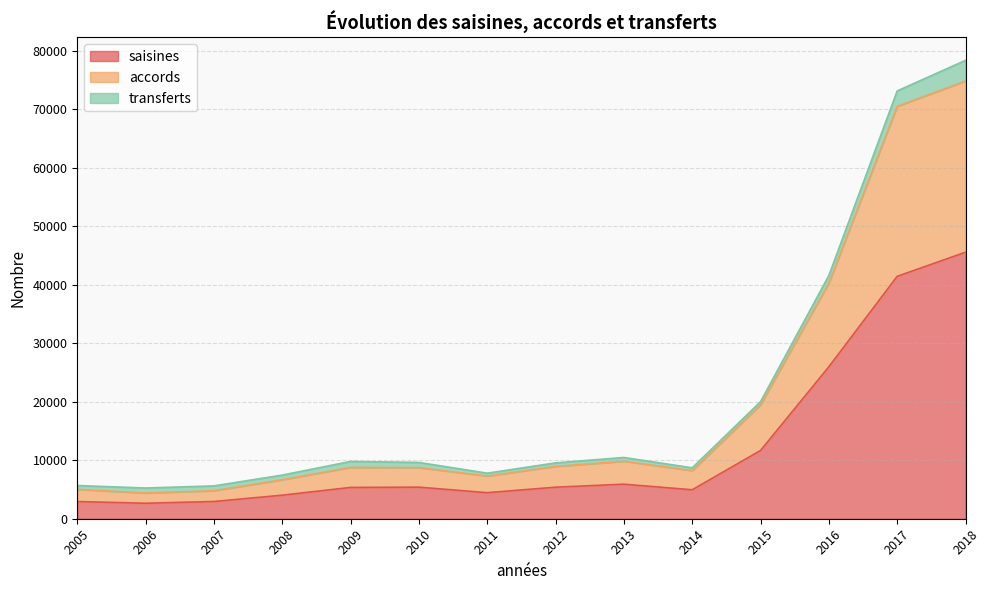

The saisines series shows 4450 at 2011. True or false?

True